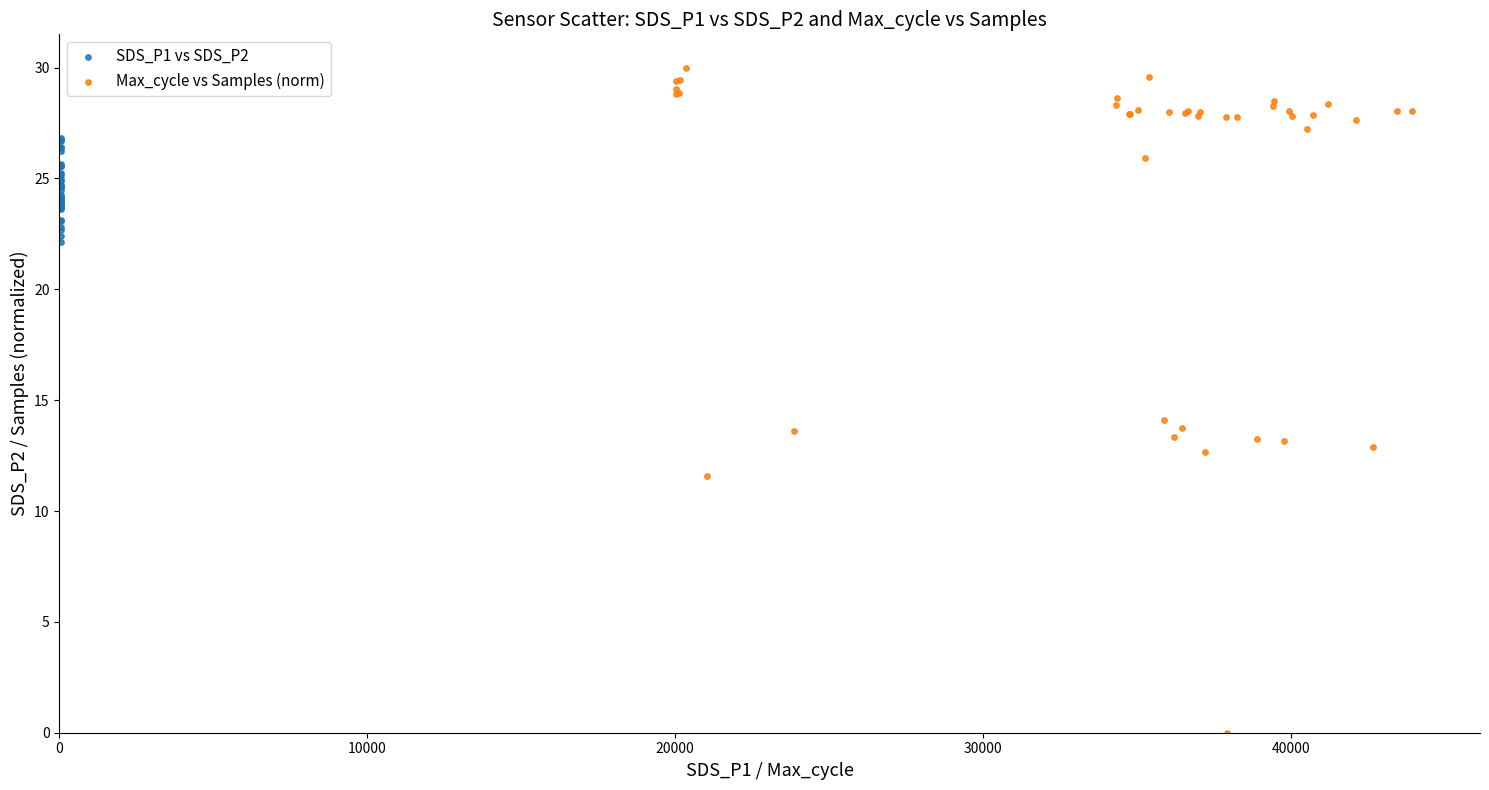

Which series has the widest spread of Y values?

Max_cycle vs Samples (norm)